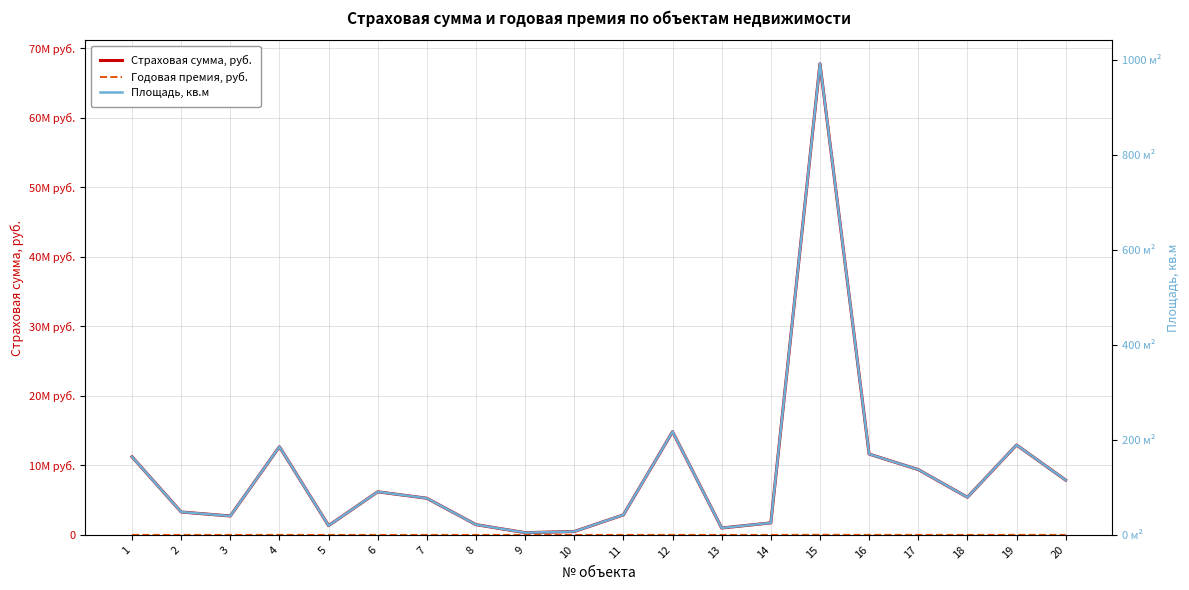

At which label does Площадь, кв.м reach its peak?

15